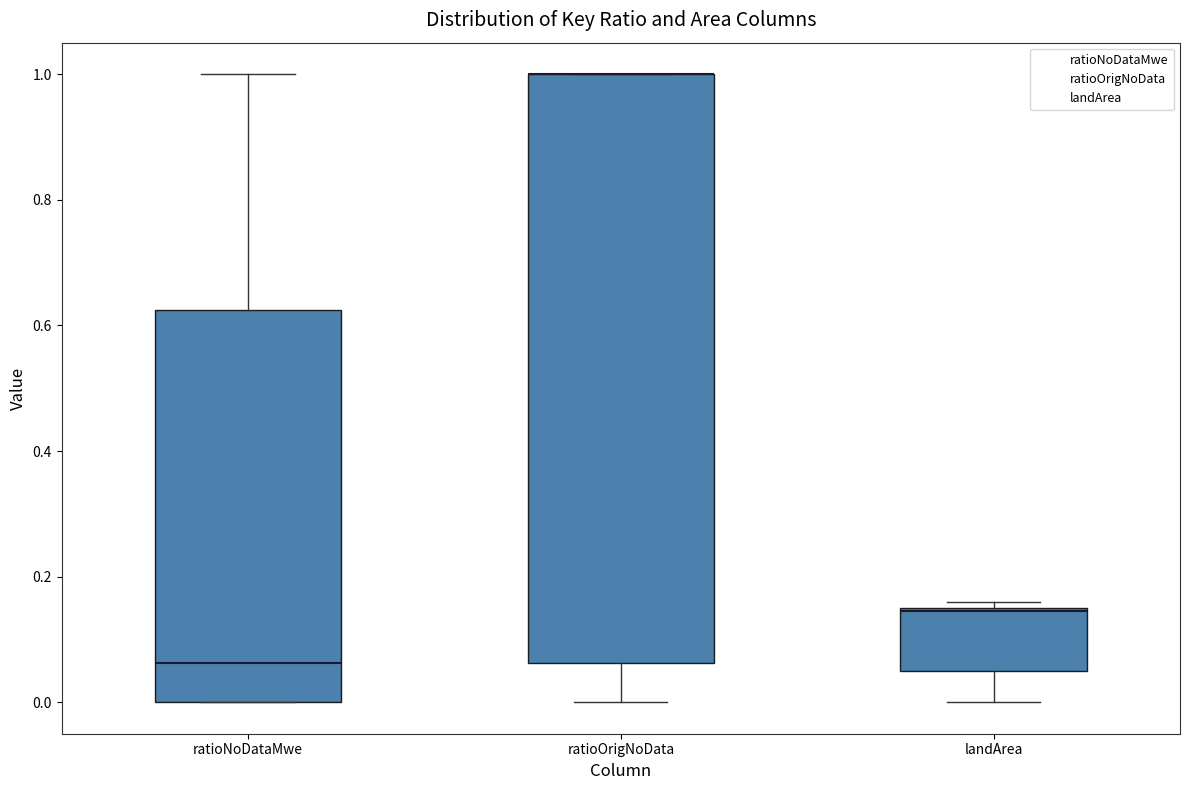

Reading left to right, transcribe this box plot: for each box, give where its median line is, the range the box spans, and where its two whiskers end, as read against the y-axis. The values are not printed on the chart, so give them approximately, as read against the axis.

ratioNoDataMwe: median 0.06, box 0.00 to 0.62, whiskers 0.00 to 1.00
ratioOrigNoData: median 1.00 (drawn on the box's upper edge), box 0.06 to 1.00, whiskers 0.00 to 1.00
landArea: median 0.14, box 0.06 to 0.16, whiskers 0.00 to 0.16 (just above the box's upper edge)